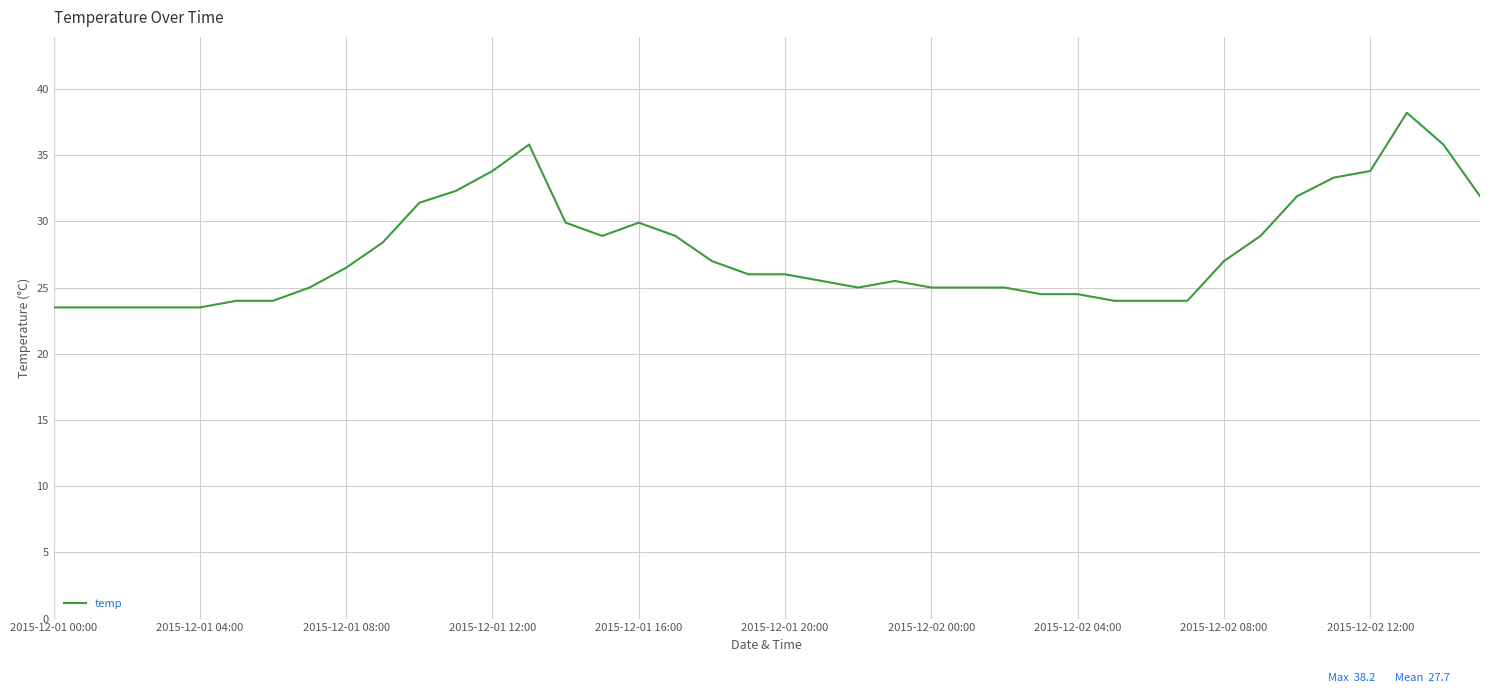

What is the difference between the maximum and minimum values?

14.7